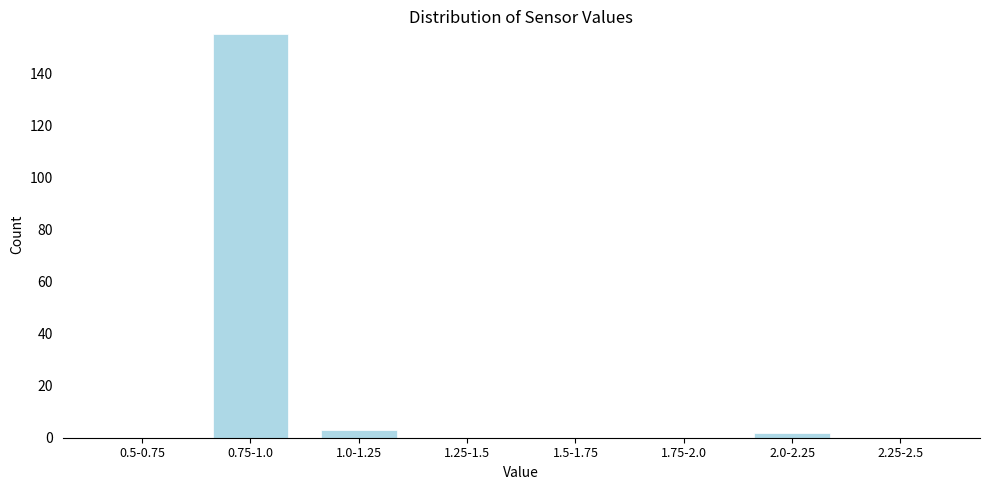

Reading left to right, transcribe all the data shown in this chart.

0.5-0.75=0	0.75-1.0=155	1.0-1.25=3	1.25-1.5=0	1.5-1.75=0	1.75-2.0=0	2.0-2.25=2	2.25-2.5=0